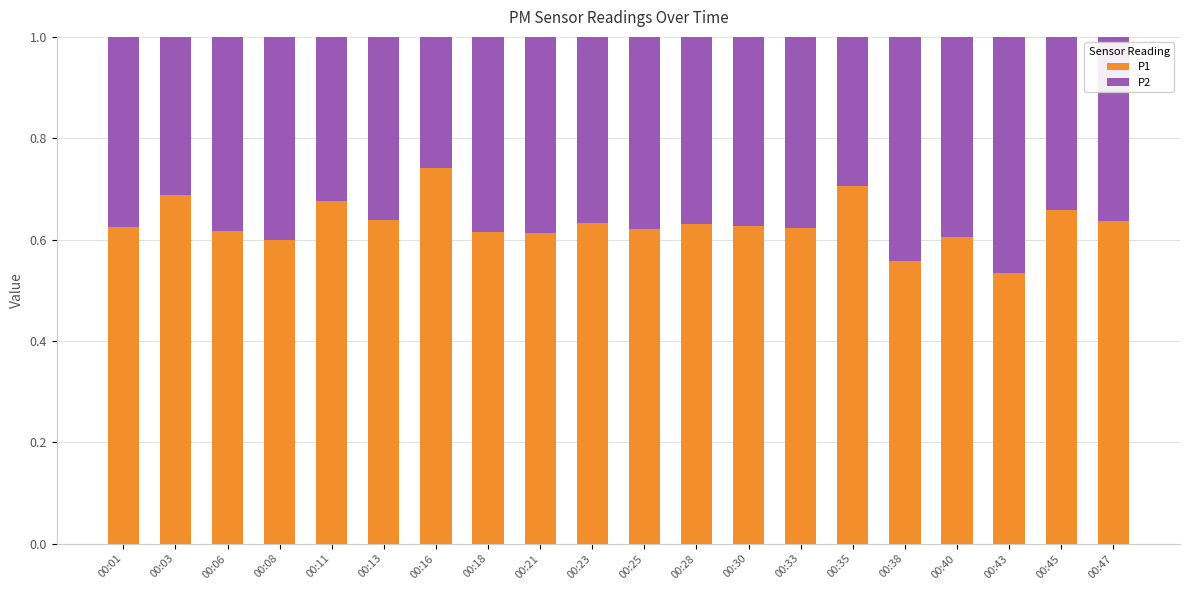

What is the total value across all series at 00:11?

1.0